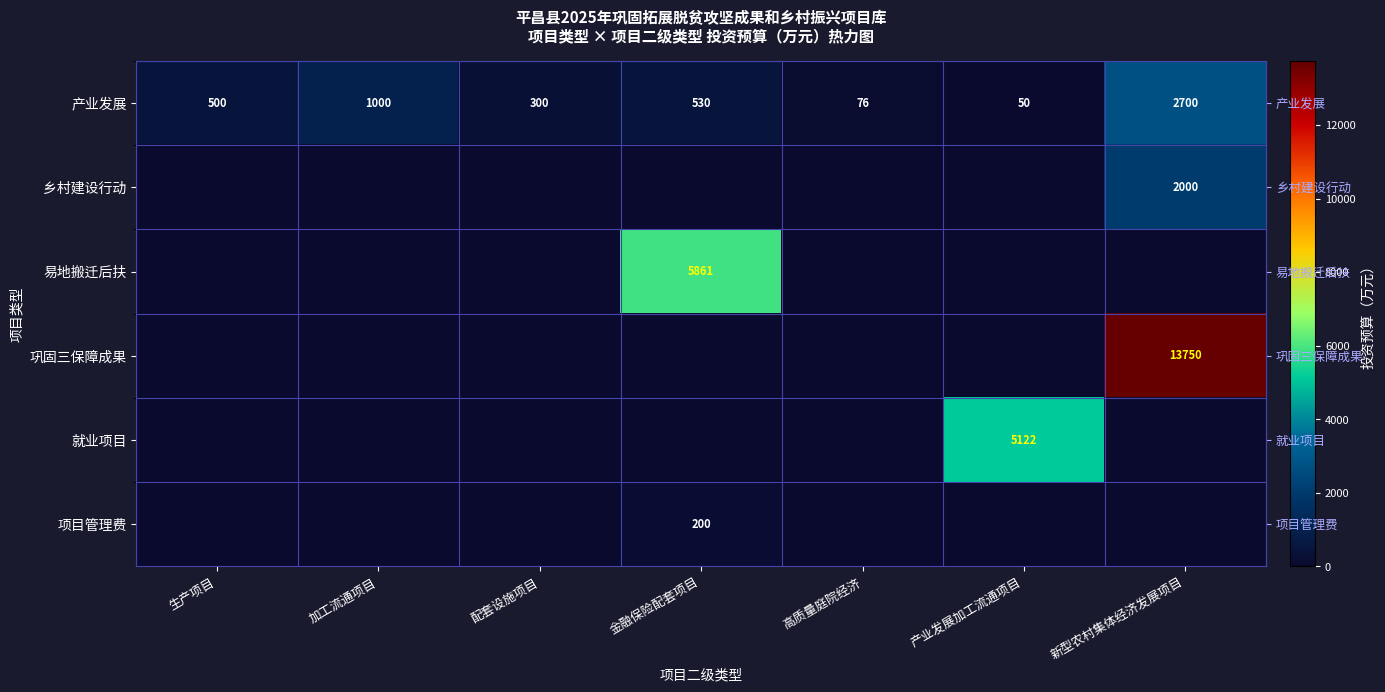

What is the total value across all series at 加工流通项目?

1000